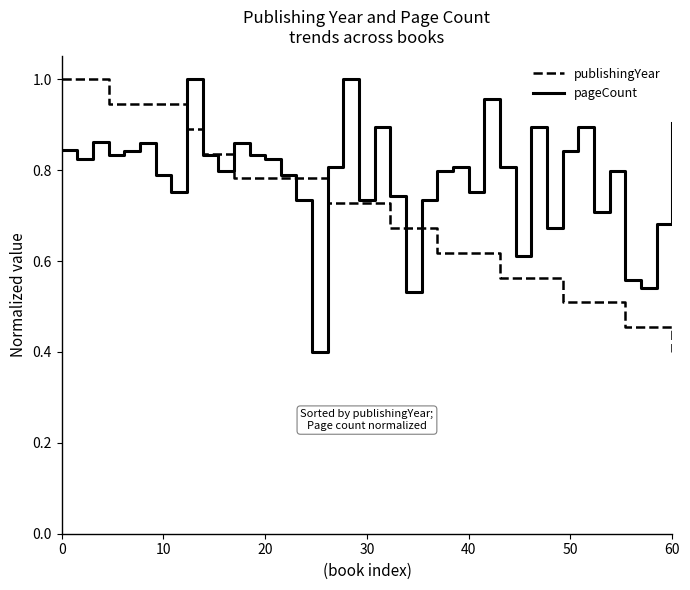

Which series has the largest total across all categories?

pageCount